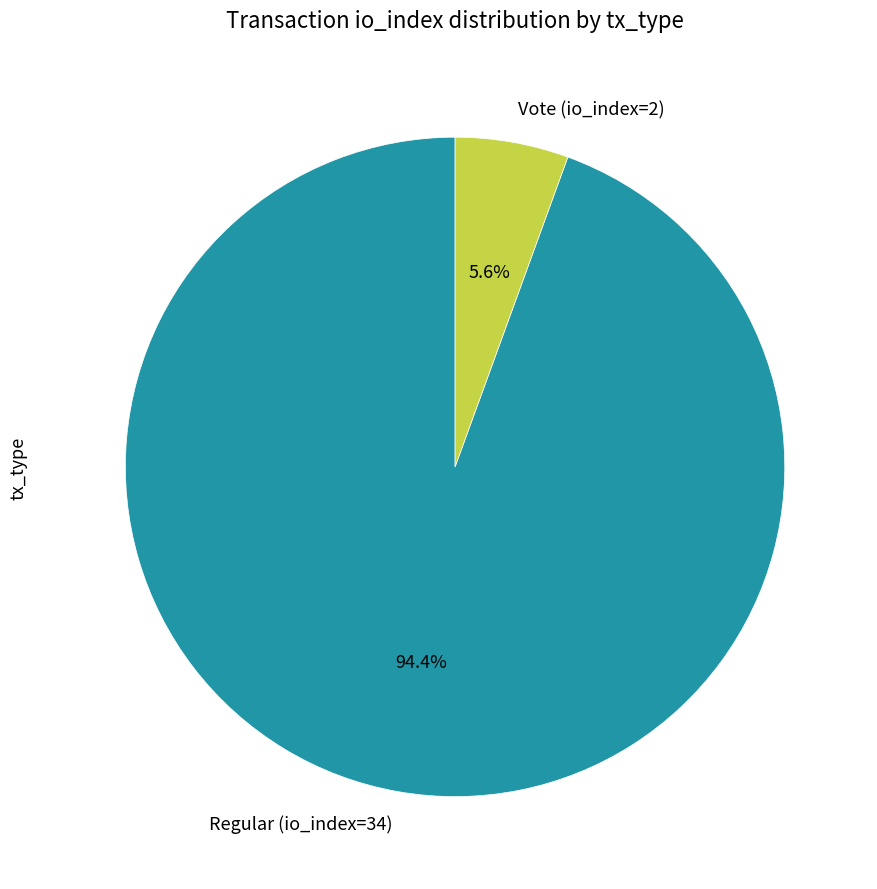

What percentage is the Regular (io_index=34) slice, to the nearest percent?

94%